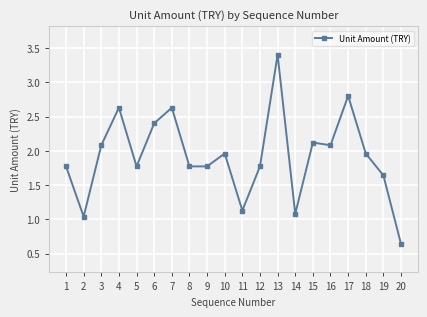

What is the ratio of the value at 9 to the value at 7?

0.7